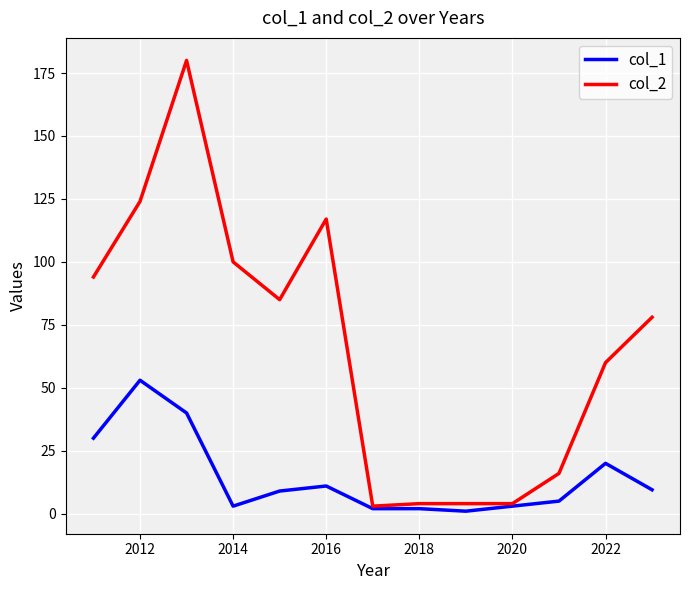

Rank the series by their average value, from highest to lowest.

col_2, col_1